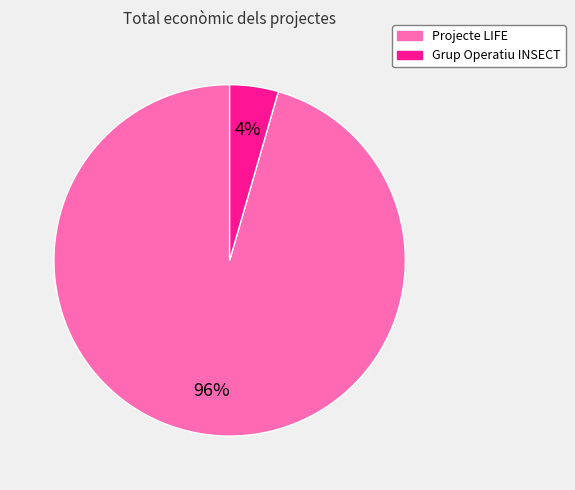

To the nearest percent, what is the average slice percentage?

50%